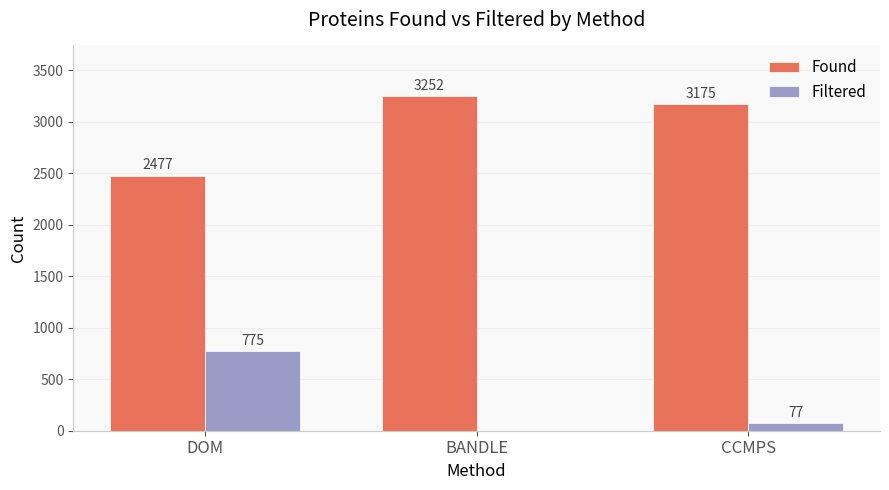

What is the maximum value for Filtered?

775